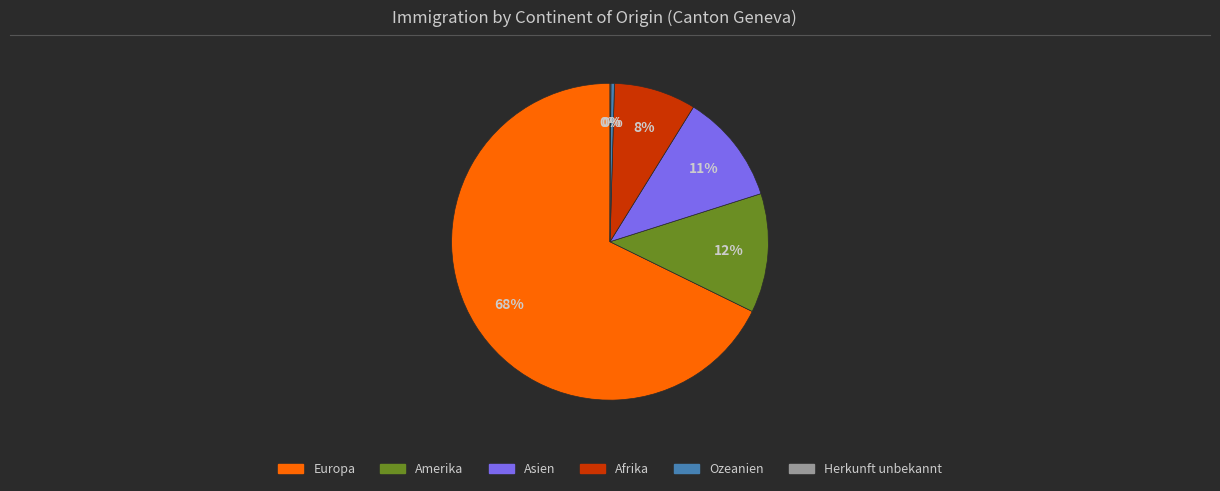

Which slice is the largest?

Europa